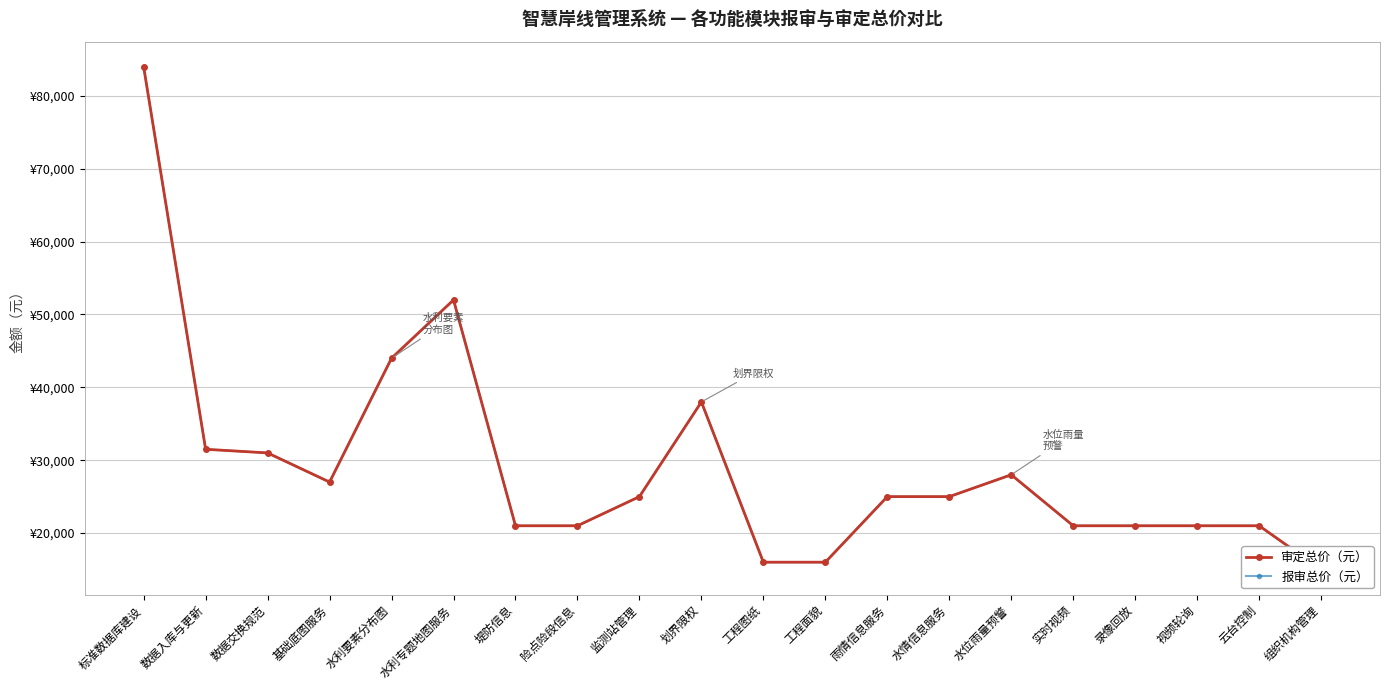

Is it true that 报审总价（元） equals 25000 at 监测站管理?

True